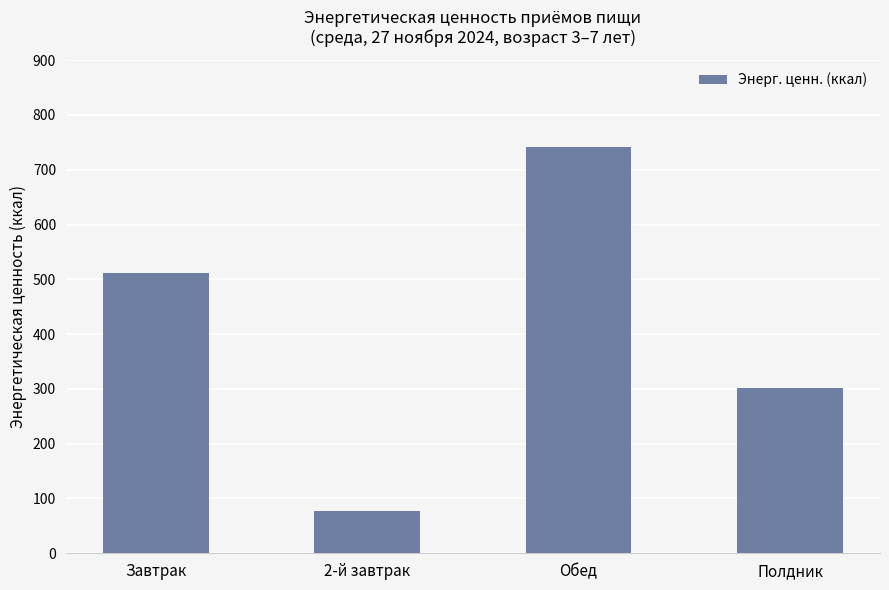

How many distinct data groups are displayed?

1